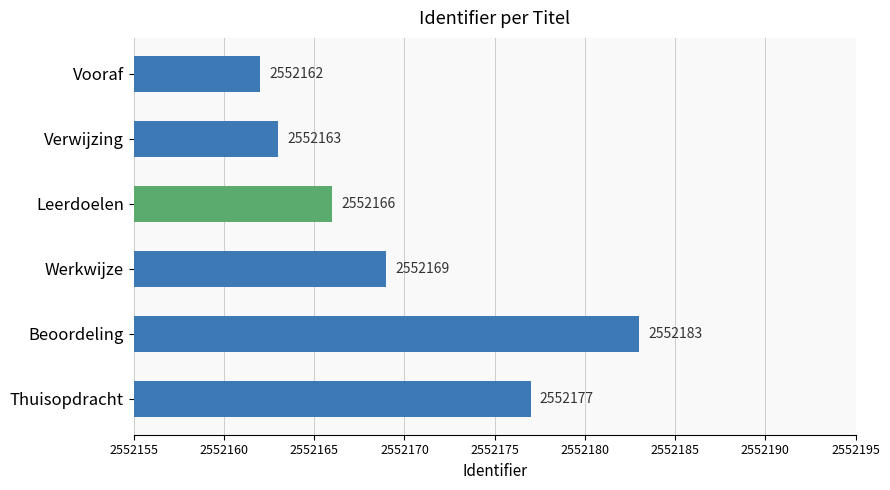

Is it true that the value at Thuisopdracht is 3569055?

False